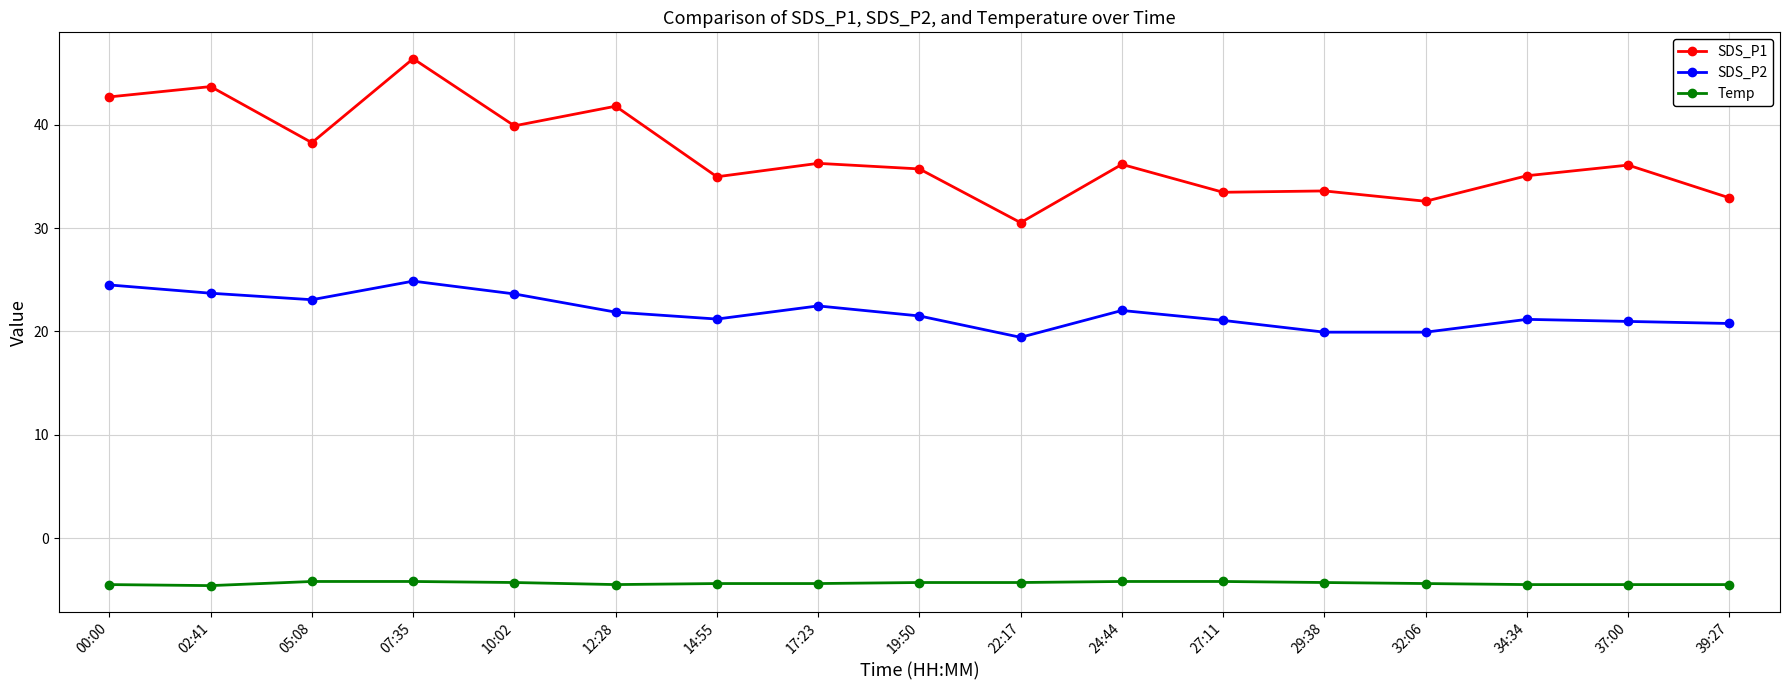

What is the difference between the second highest and second lowest values in the SDS_P2 series?

4.6